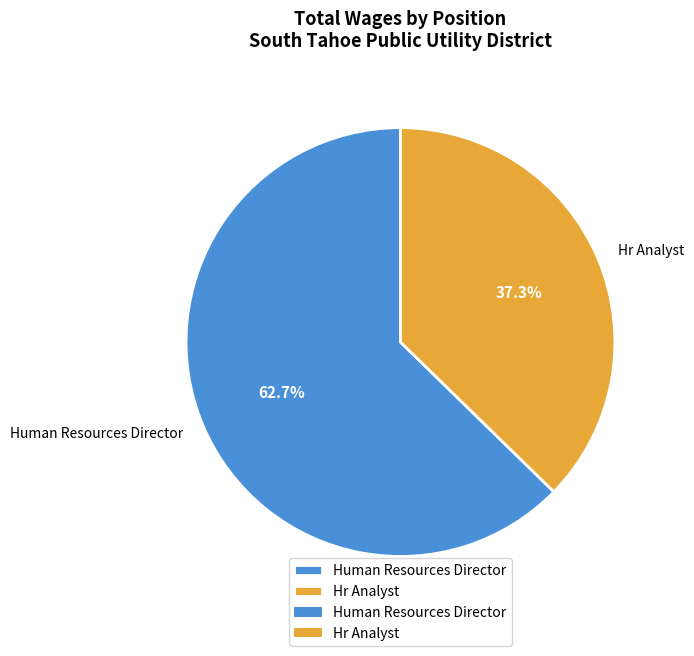

Which category has the biggest portion of the pie?

Human Resources Director